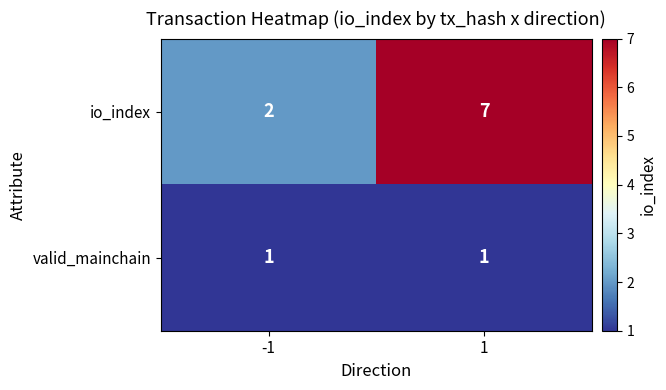

Rank the series at -1 from lowest to highest value.

valid_mainchain, io_index